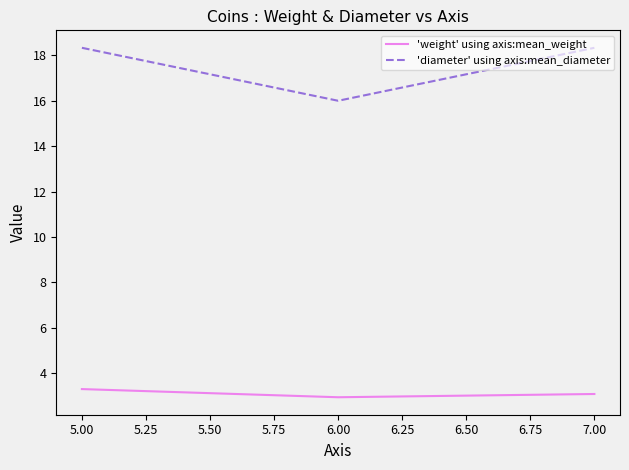

List the labels in order of 'weight' using axis:mean_weight value, largest first.

5.00, 7.00, 6.00